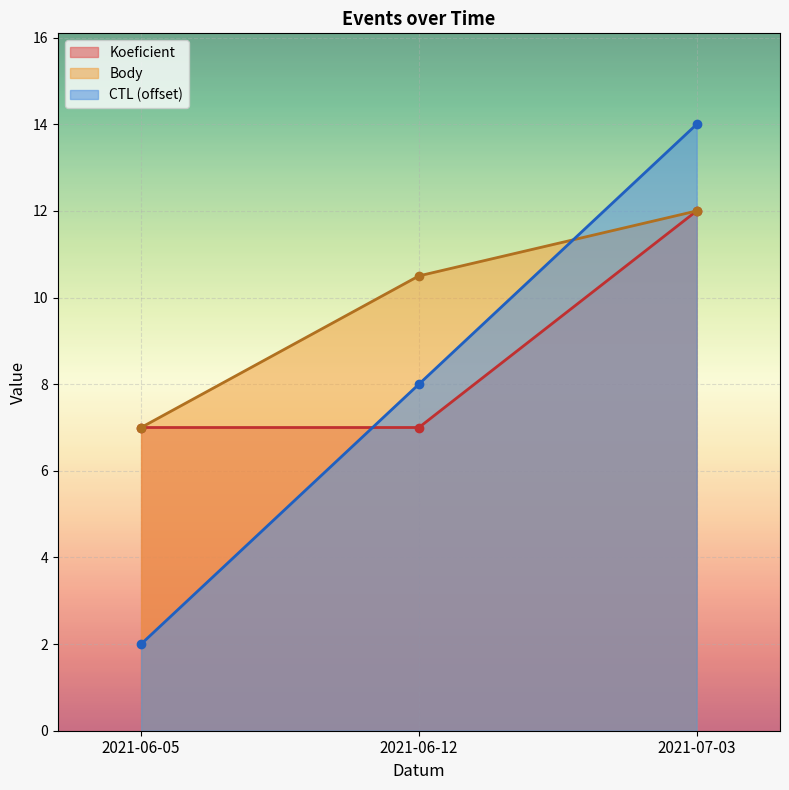

Reading right to left, list all the values displayed in this chart.

CTL: 14.0	8.0	2.0
Body: 12.0	10.5	7.0
Koeficient: 12.0	7.0	7.0